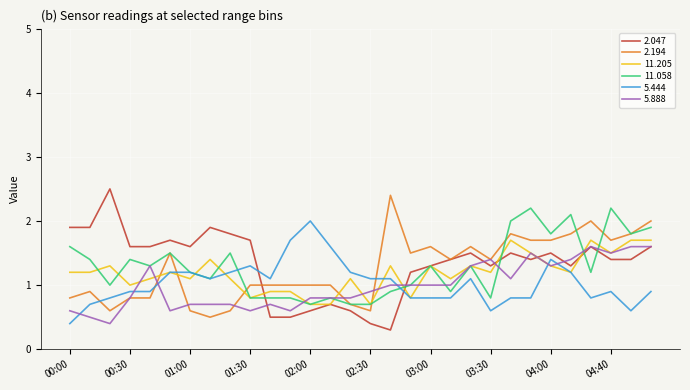

Which series ends up on top after the final intersection of 2.047 and 5.444?

2.047